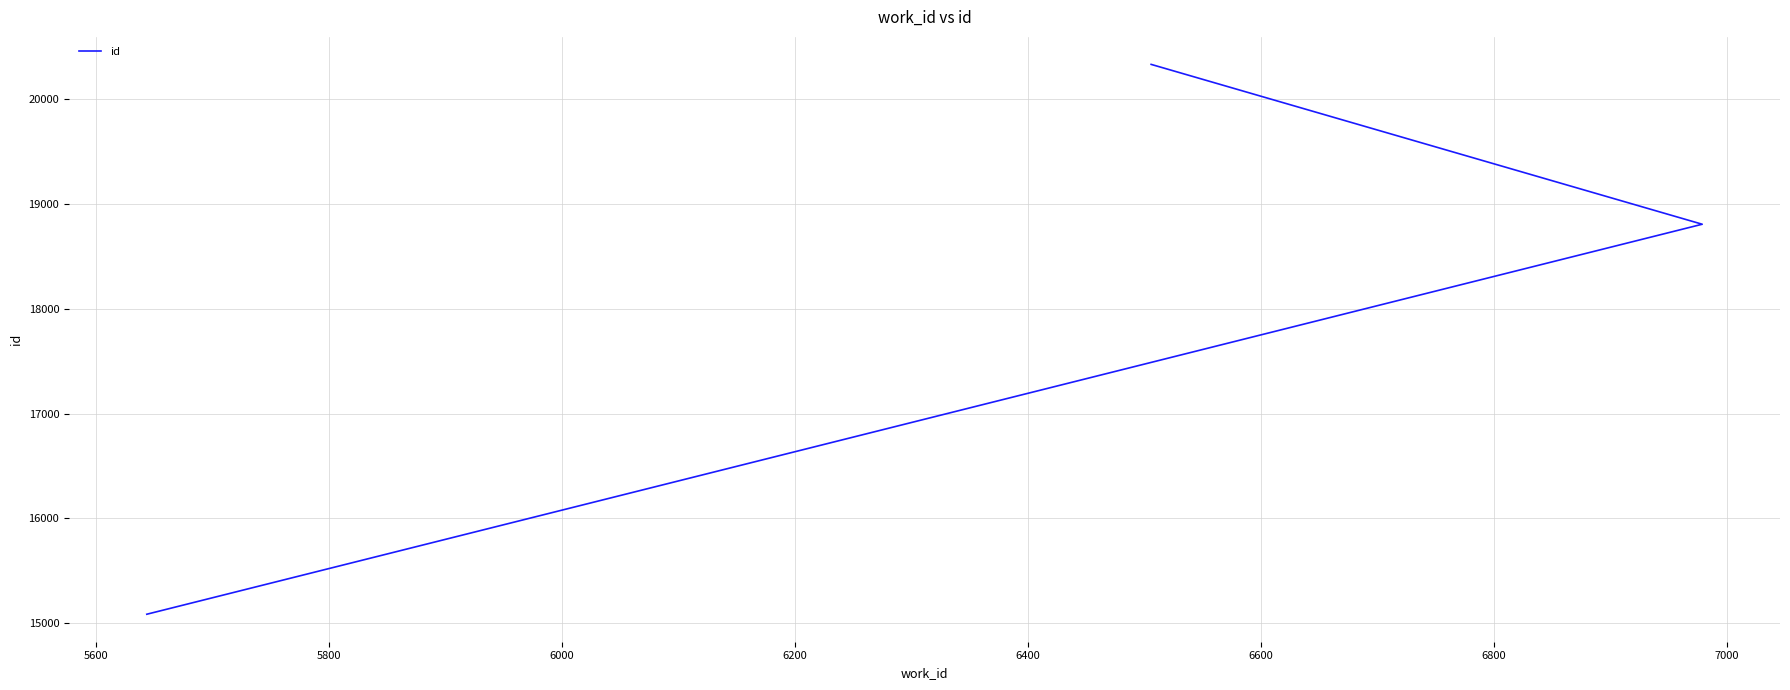

What is the smallest value displayed?

15084